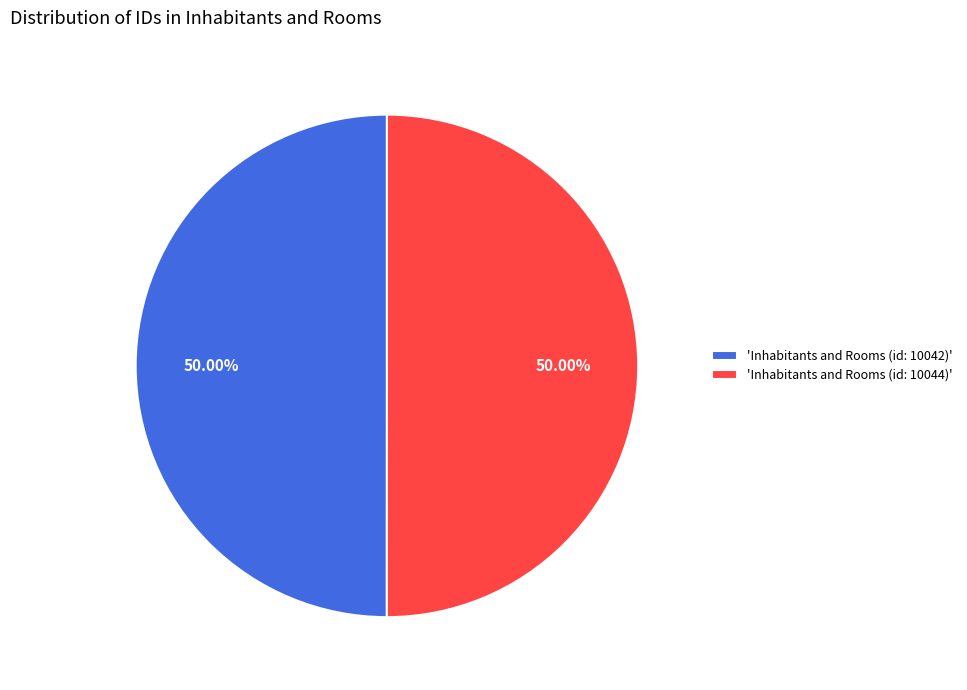

Combined, do 'Inhabitants and Rooms (id: 10042)' and 'Inhabitants and Rooms (id: 10044)' account for over 50%?

Yes